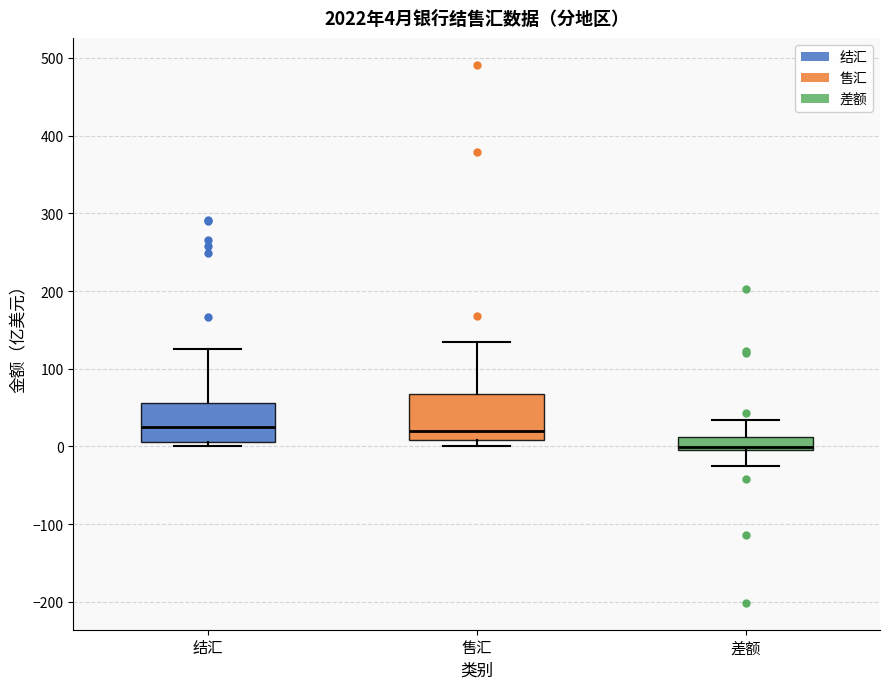

Which box has the lowest median line?

差额